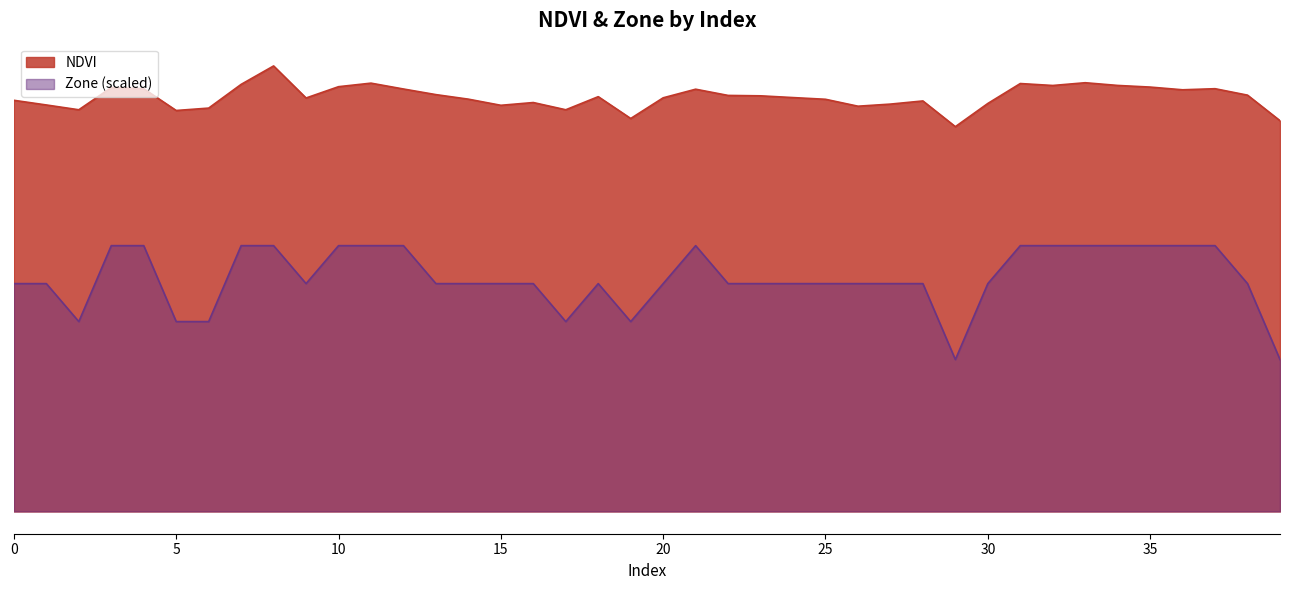

How many NDVI values are between 0 and 1?

40